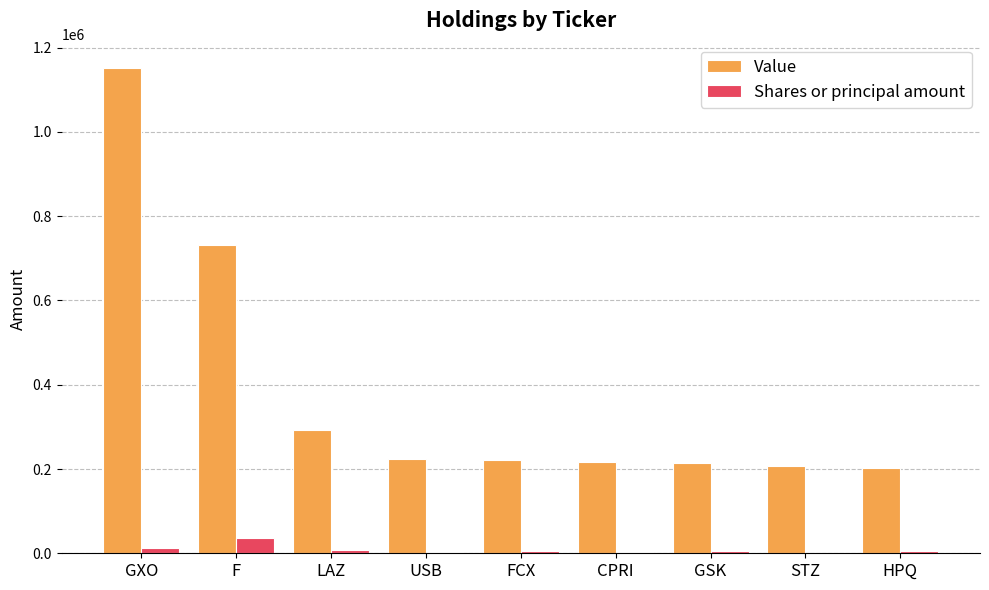

What is the greatest value displayed?

1152000